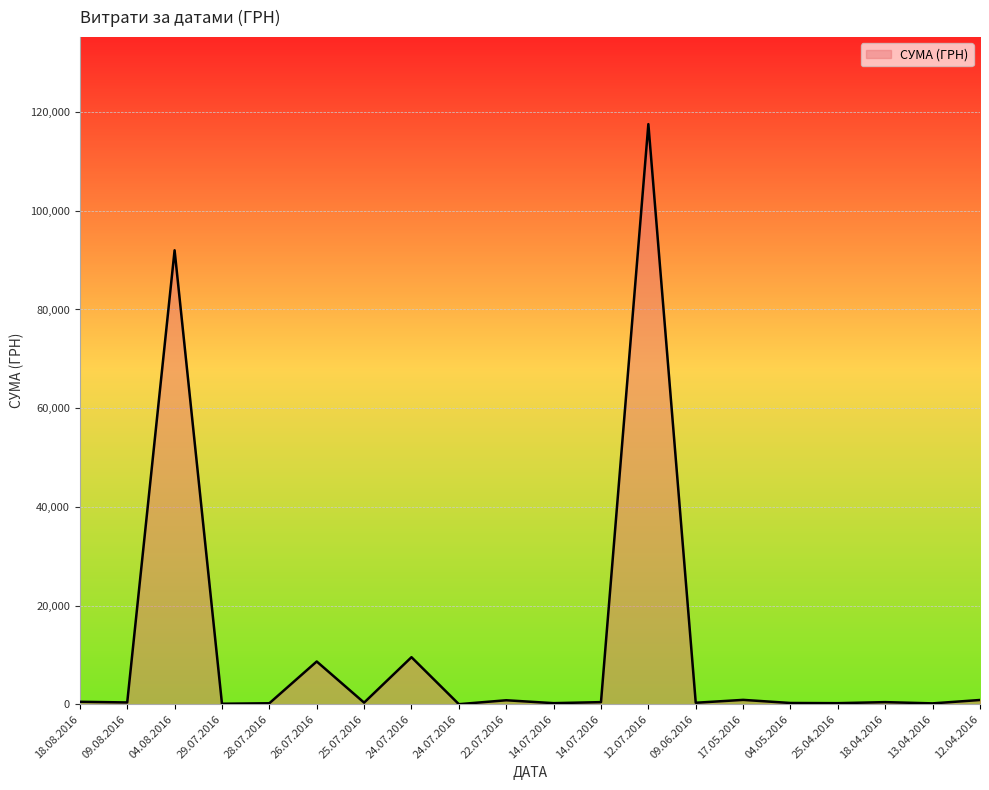

True or false: the data shows 4684.7 at 26.07.2016.

False